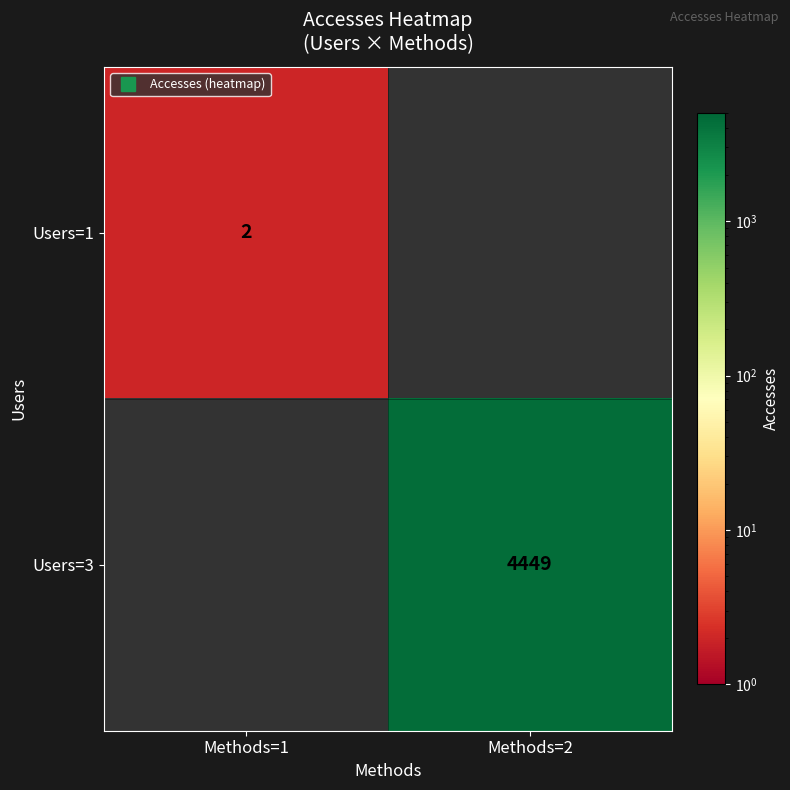

What is the approximate value of Users=3 at Methods=2?

4449.0